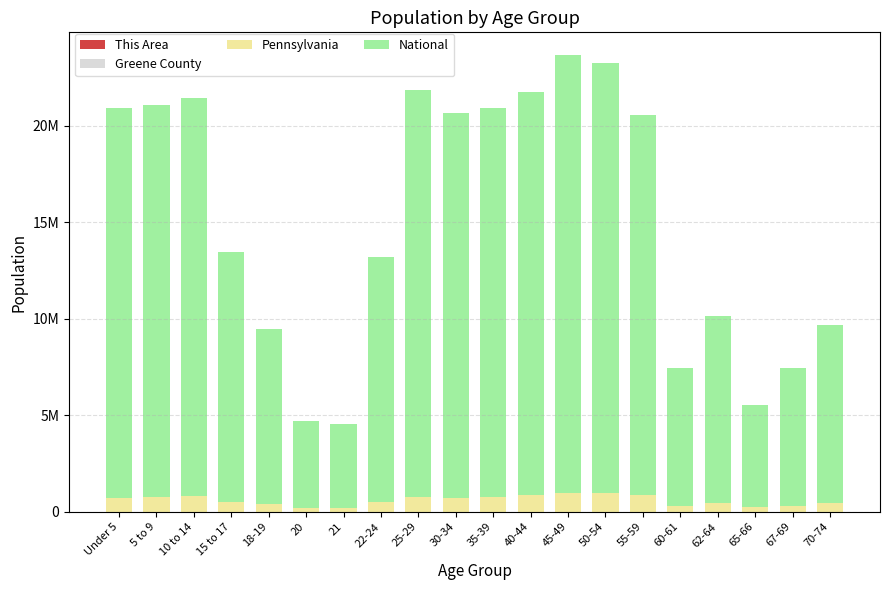

What is the difference between the maximum and minimum values in the Greene County series?

2461